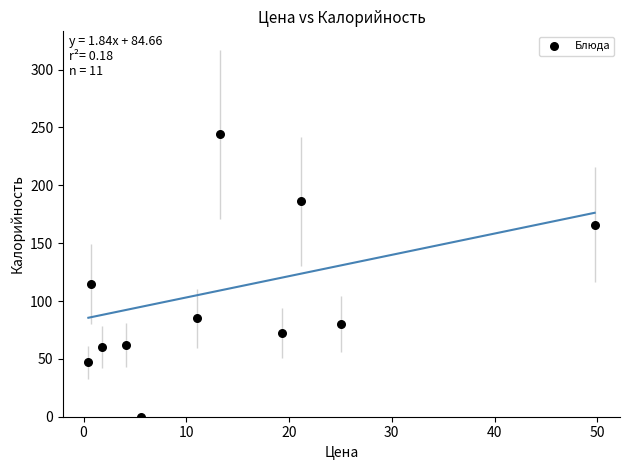

What Y value in the scatter plot is closest to 122?

115.0